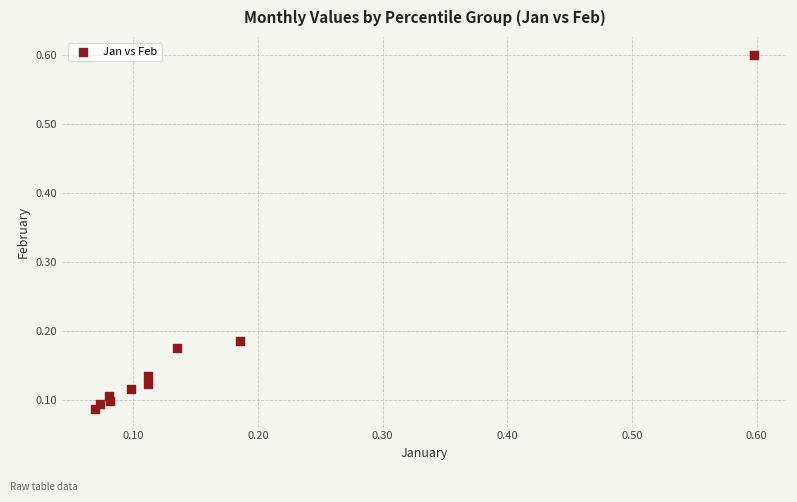

What is the range of X values (max minus min)?

0.5